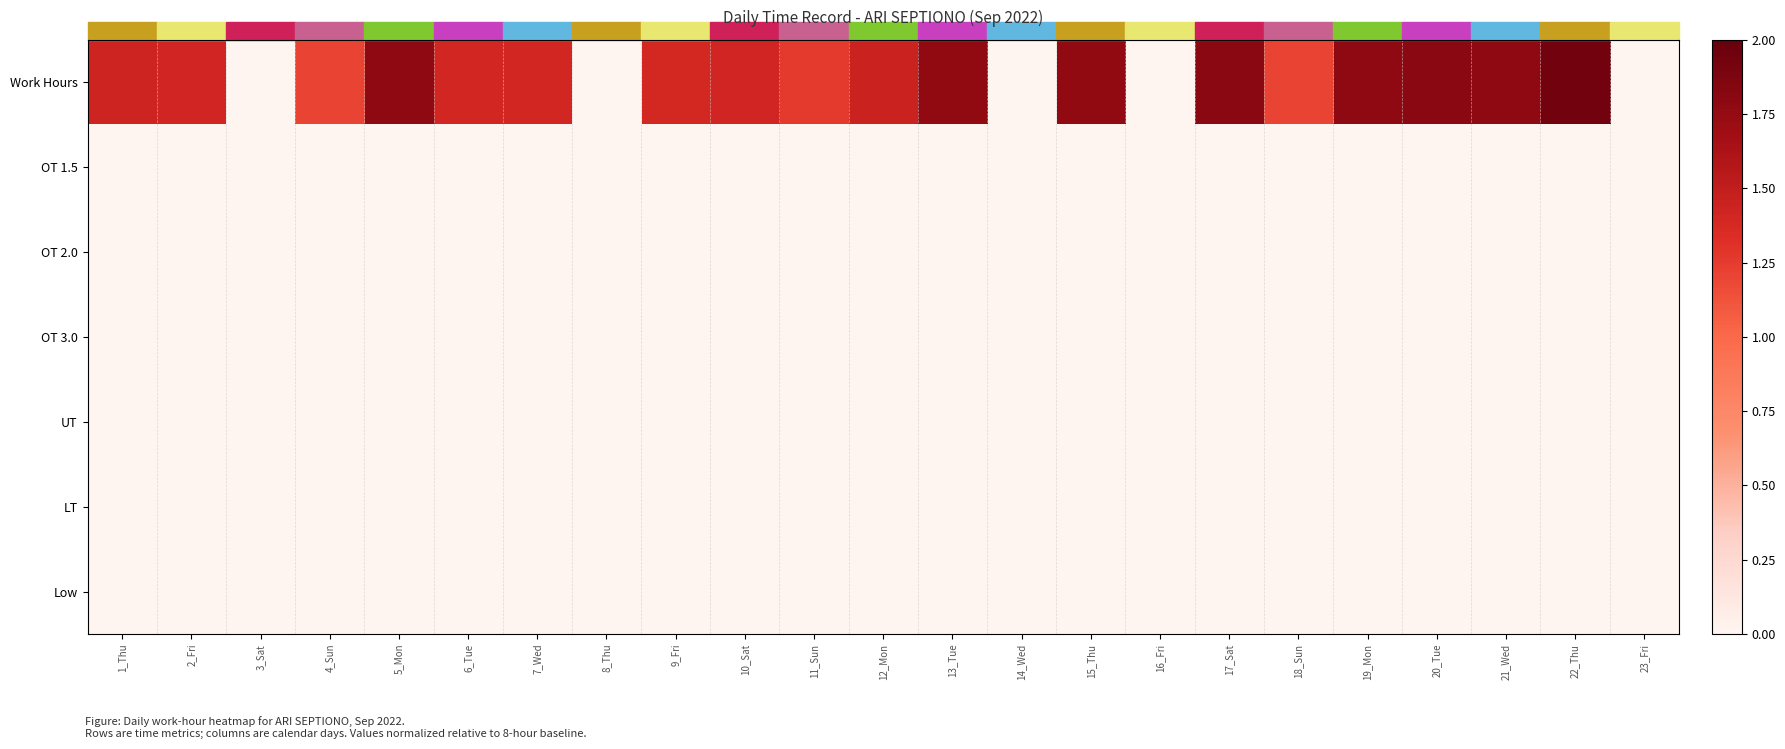

Which series changed the most between 4_Sun and 8_Thu?

Work Hours